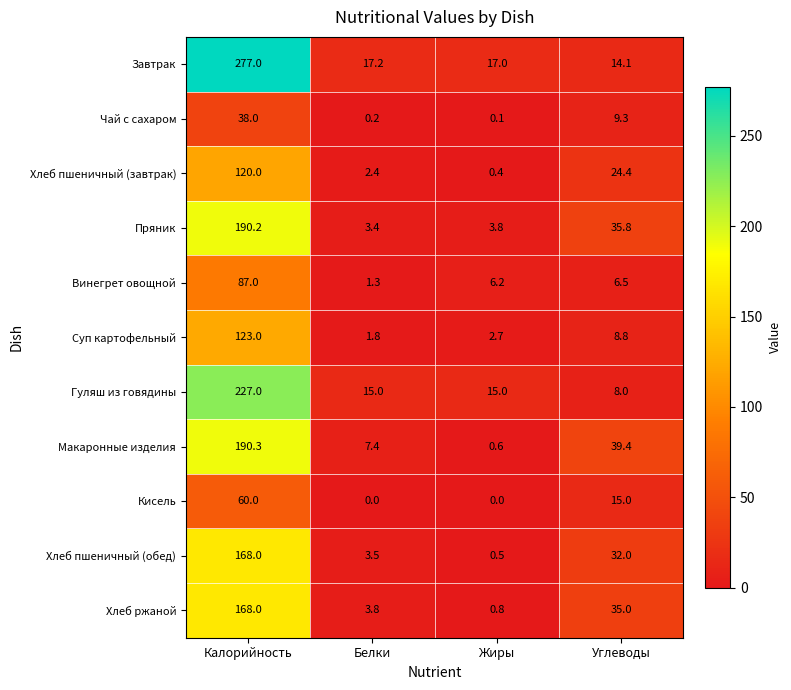

Is it true that Винегрет овощной equals 87.0 at Калорийность?

True